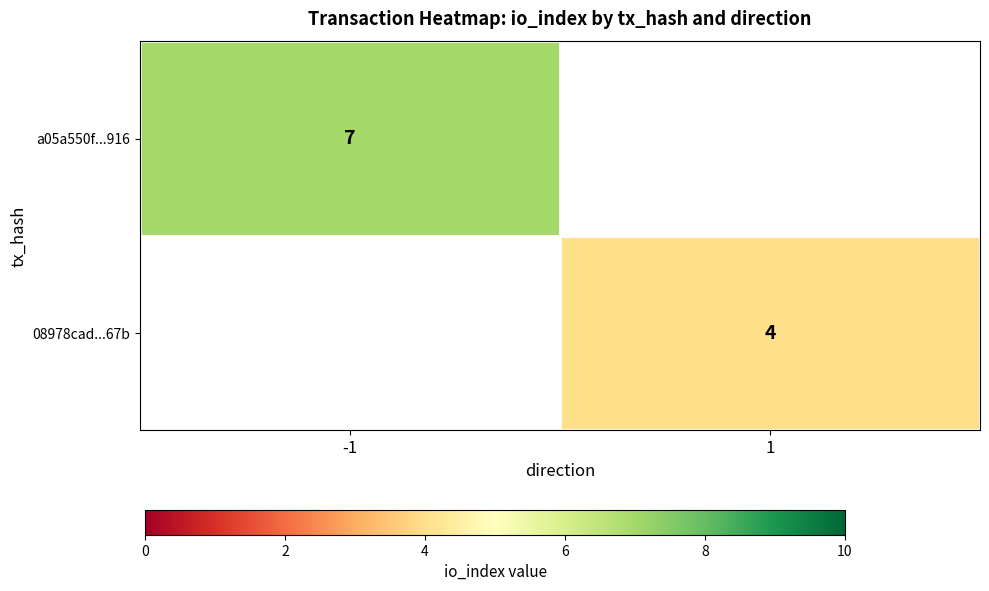

Is the value of a05a550f...916 at -1 greater than the value of 08978cad...67b at 1?

Yes